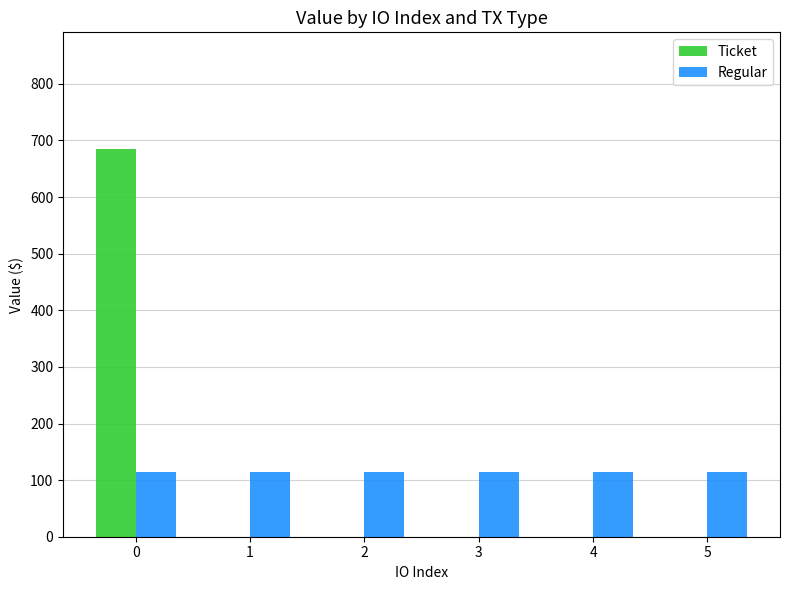

Which series has the widest spread of values?

Ticket